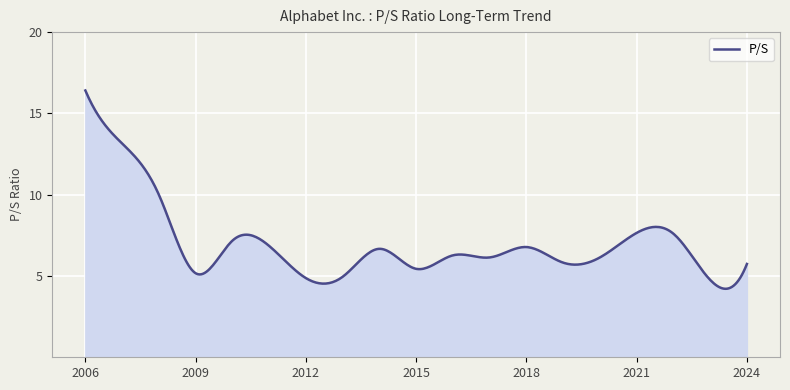

What is the smallest value displayed?

4.2